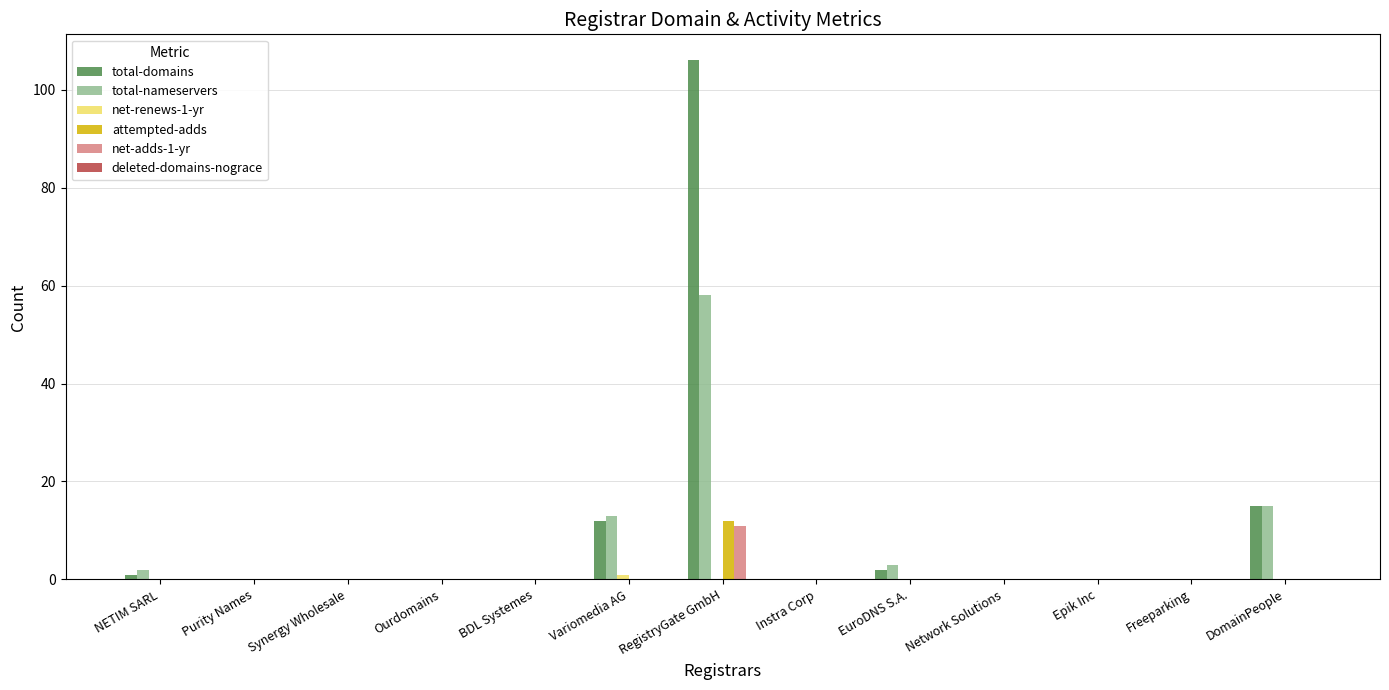

At which category does the chart reach its peak across all series?

RegistryGate GmbH